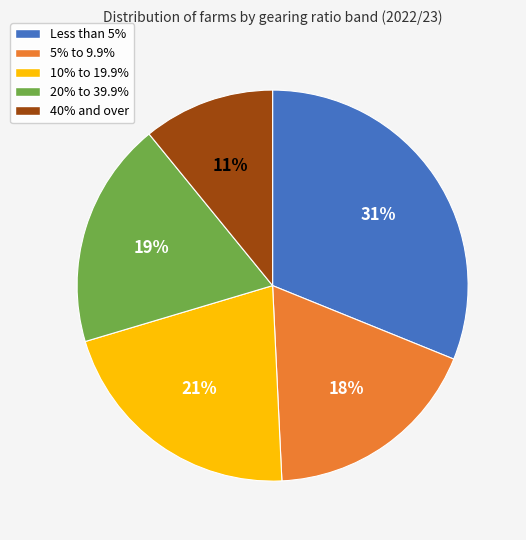

Count the number of slices in the pie.

5